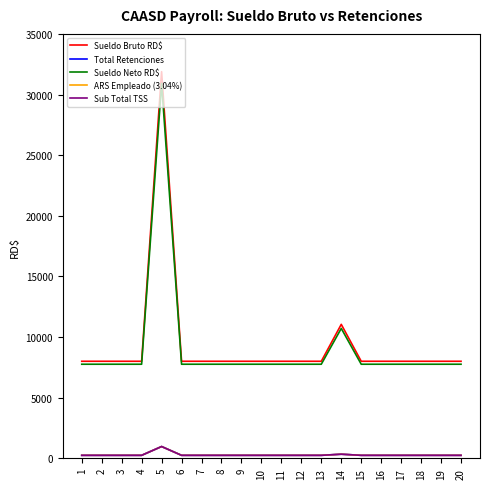

Does the chart display data point markers on the line(s)?

No